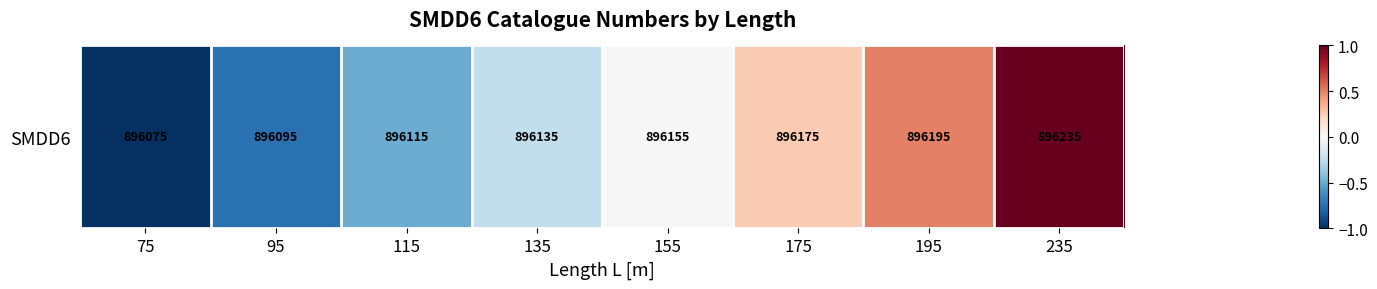

Reading left to right, extract all data points from this chart.

-1.0	-0.8	-0.5	-0.2	0.0	0.2	0.5	1.0